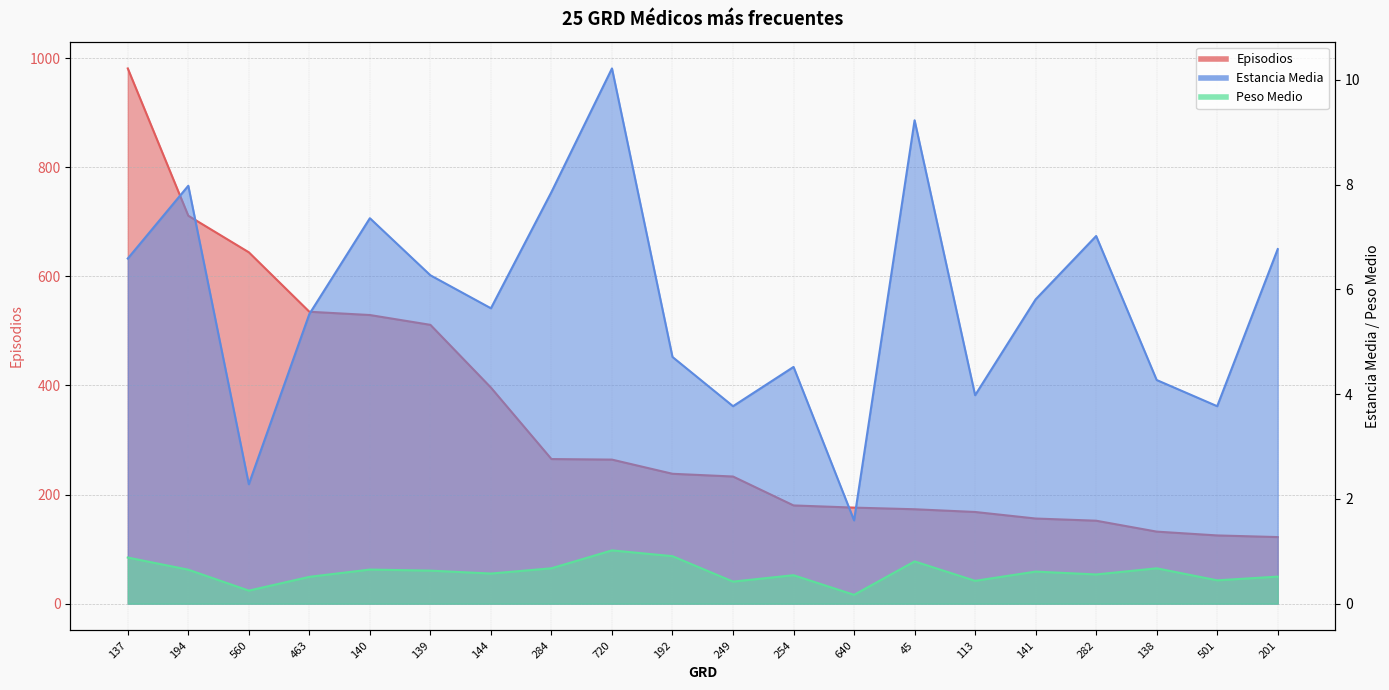

In Estancia Media, how many points are lower than both neighbors (excluding endpoints)?

6